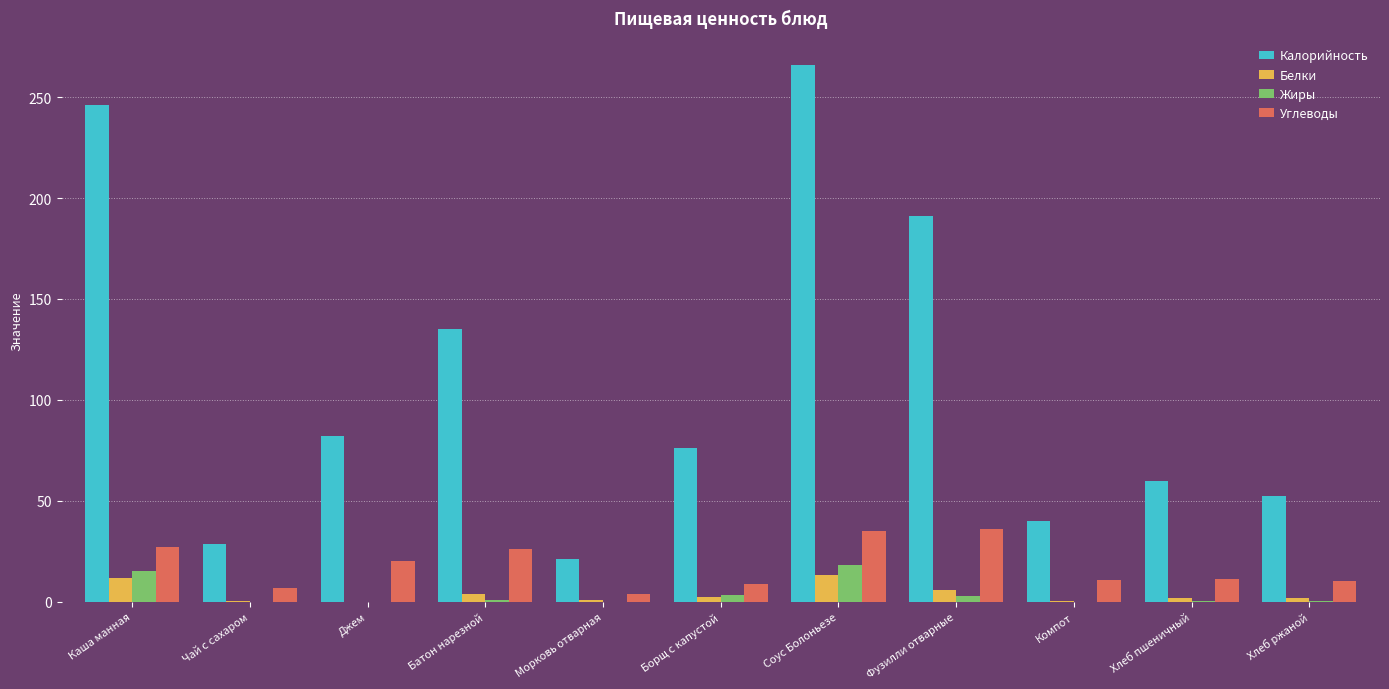

Is it true that Калорийность equals 350.2 at Каша манная?

False